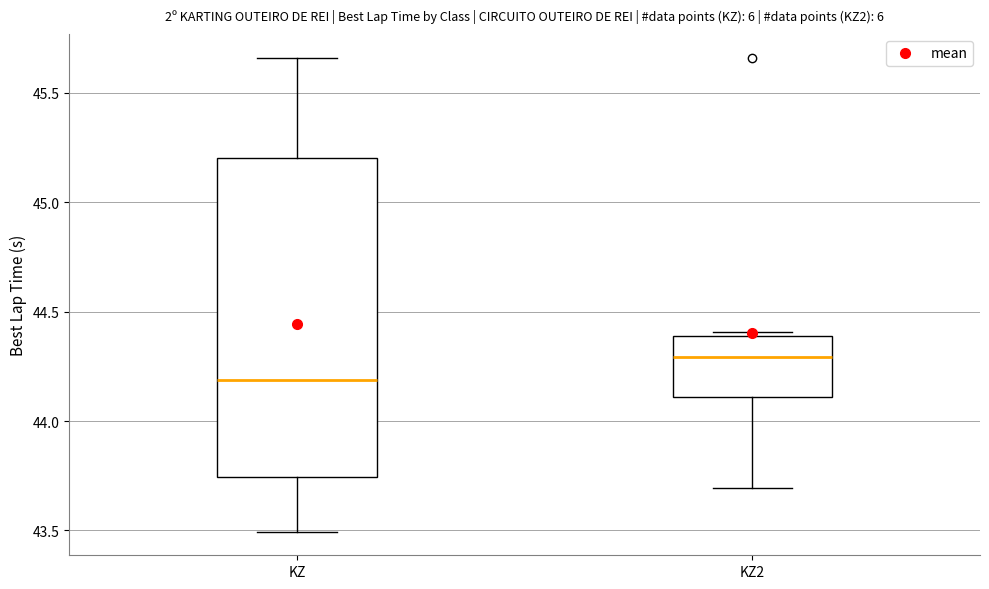

Comparing the boxes themselves (not the whiskers), which one is the tallest?

KZ